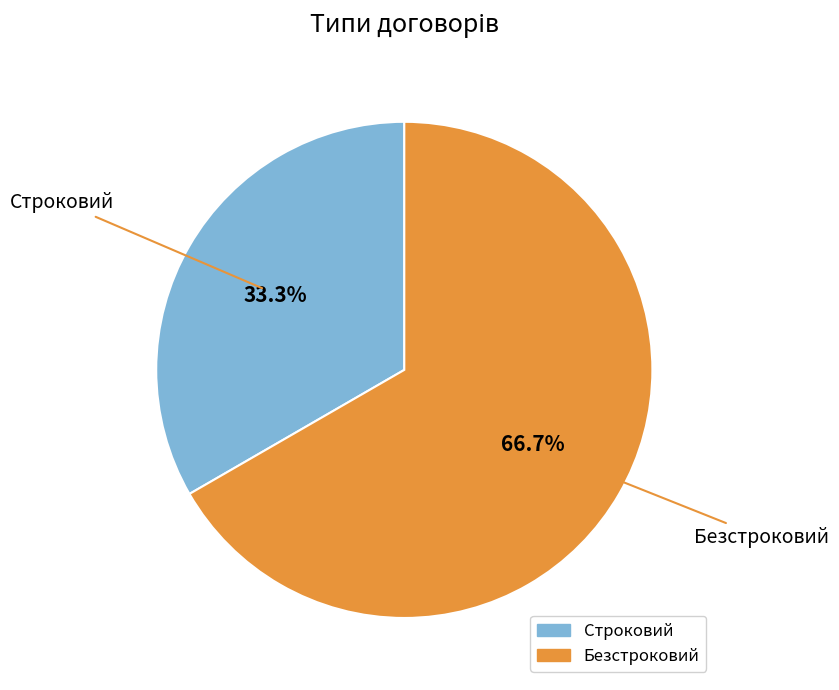

True or false: Безстроковий accounts for 67% of the total.

True